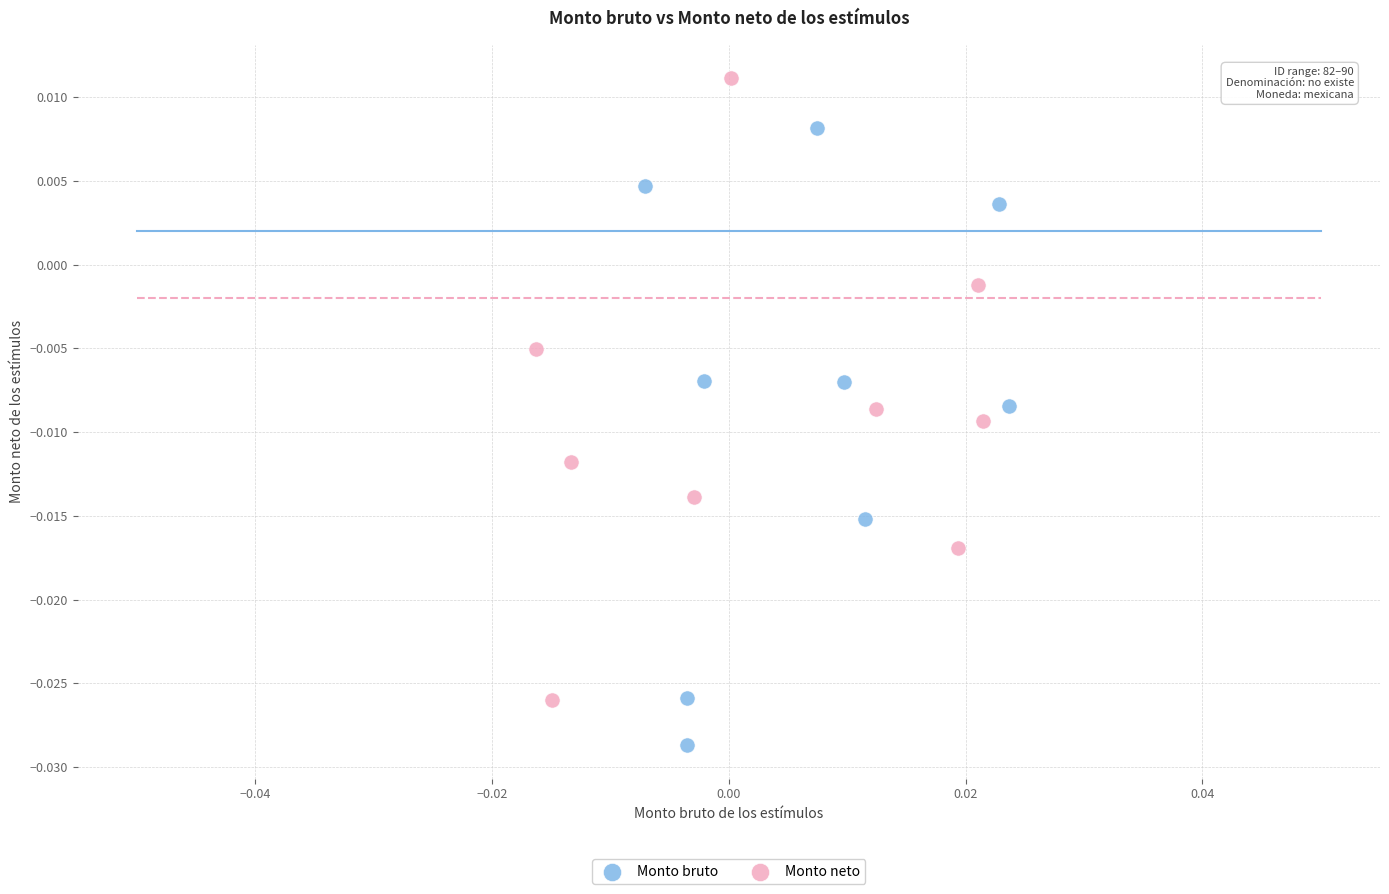

Which series contains the lowest Y value?

Monto bruto